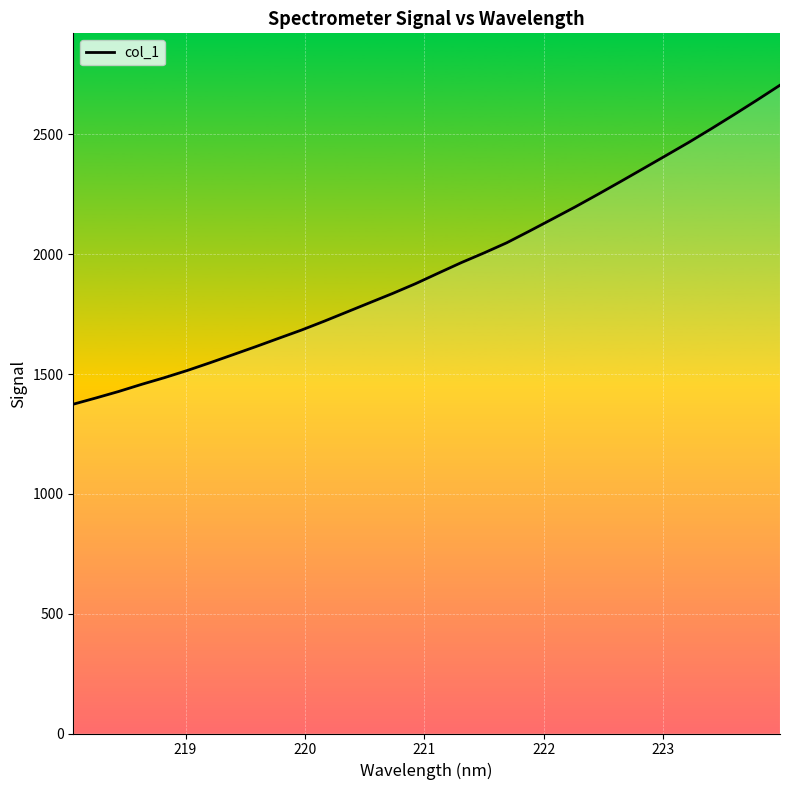

What is the maximum value shown in the chart?

2705.1